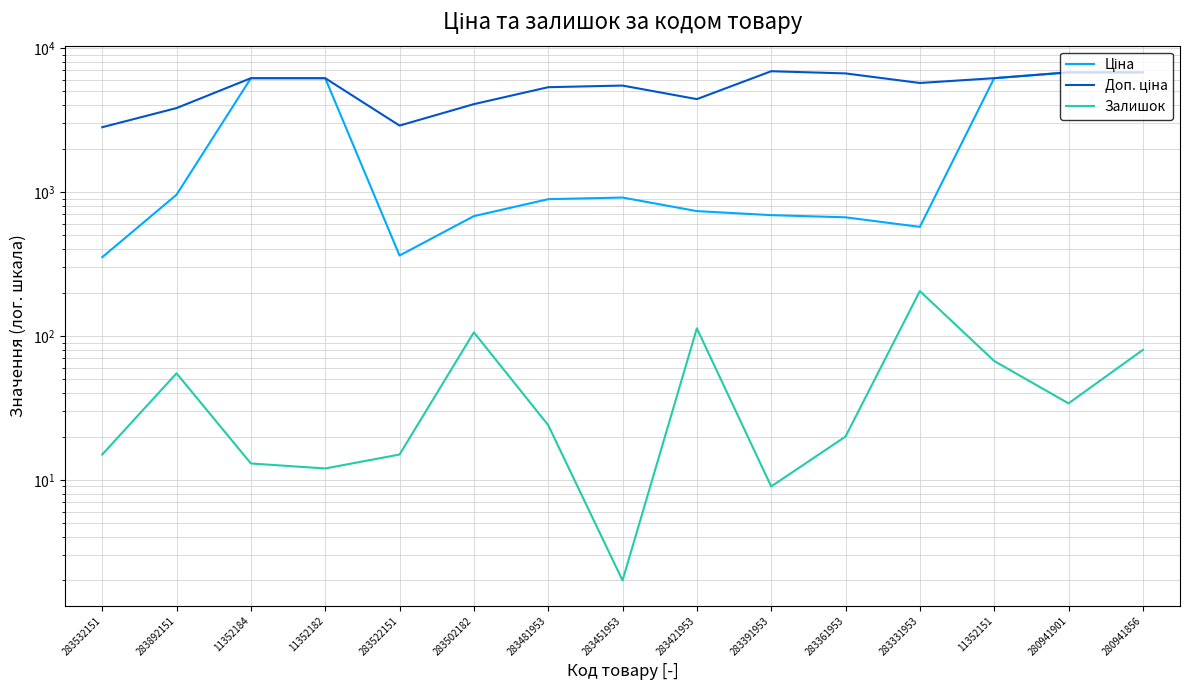

True or false: Залишок has more than 2 interior local peaks.

True